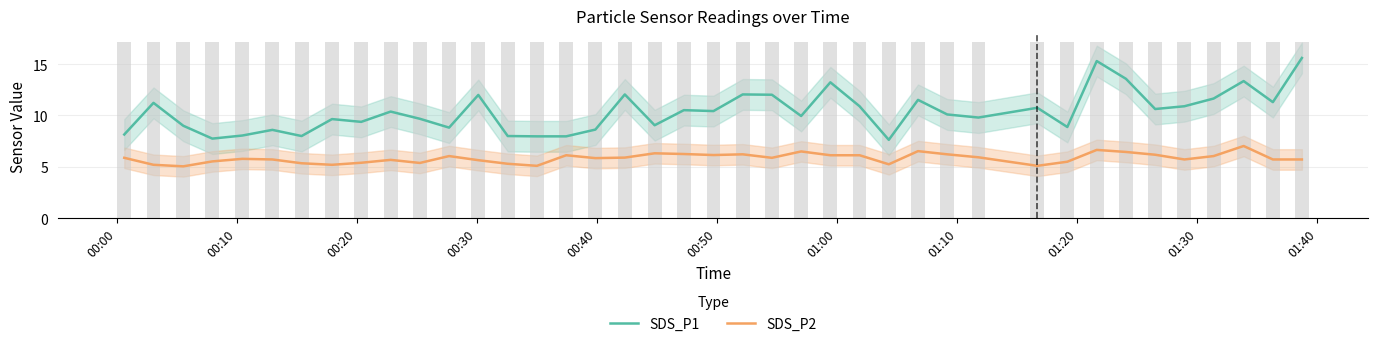

At how many categories does at least one series exceed 13?

5